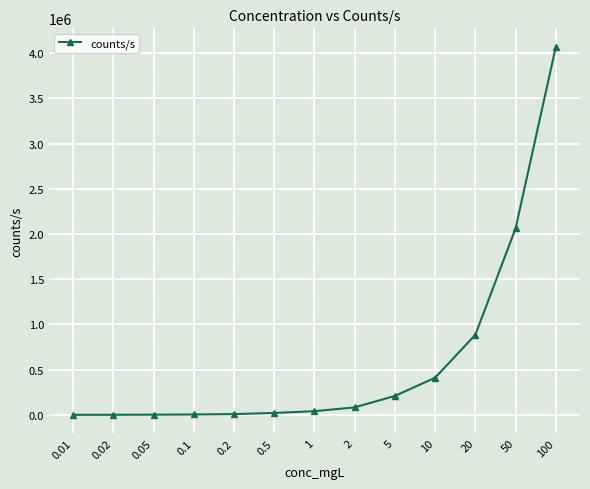

What is the difference between the maximum and minimum values?

4070830